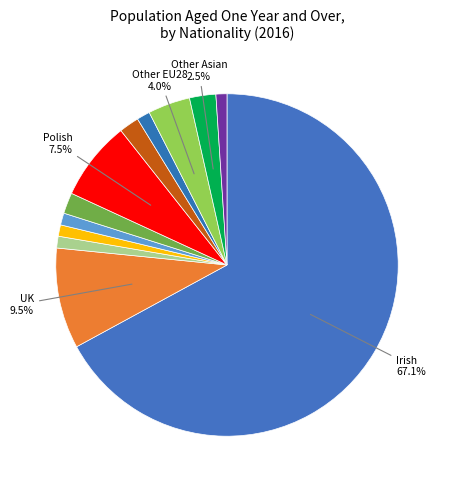

Count the number of slices in the pie.

12